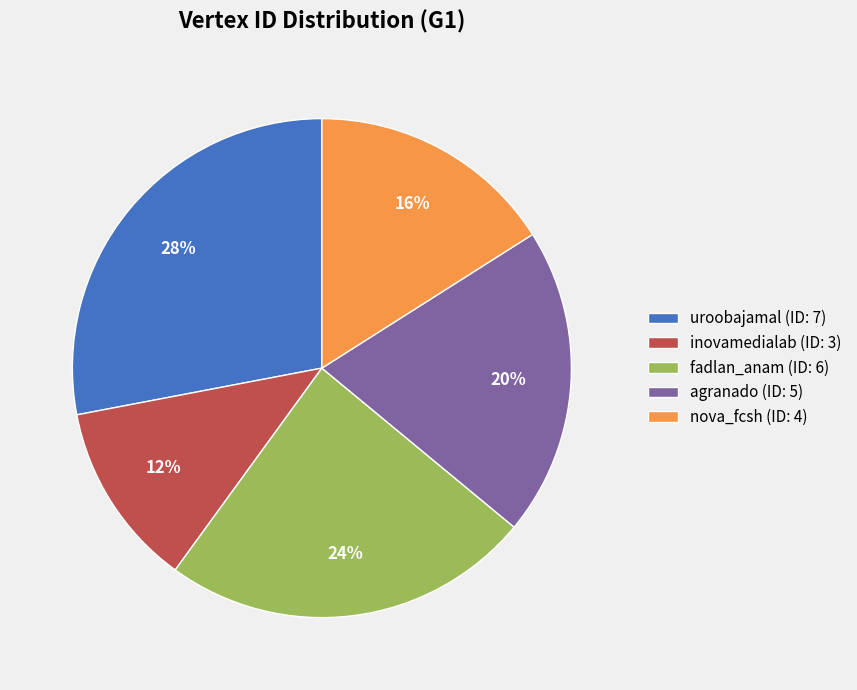

Which slice is the smallest?

inovamedialab